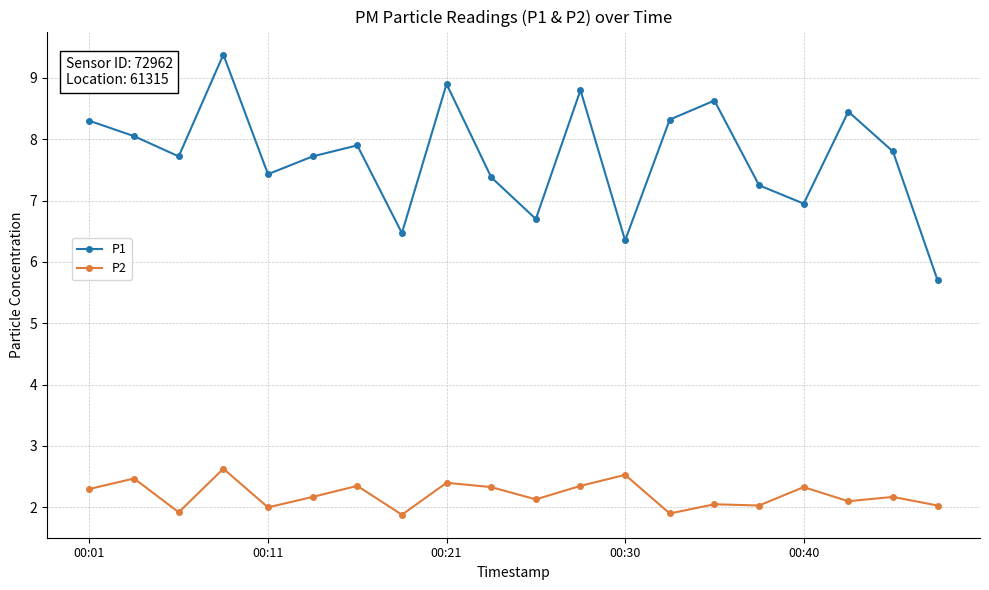

True or false: P2 and P1 intersect in this chart.

False